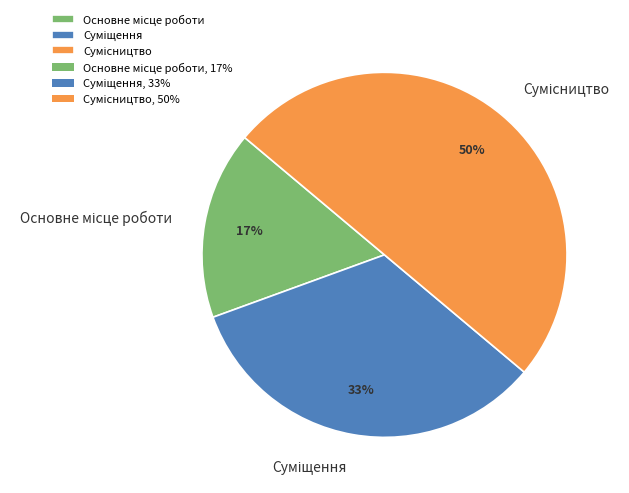

To the nearest percent, what is the difference between the largest and smallest slice percentages?

33%